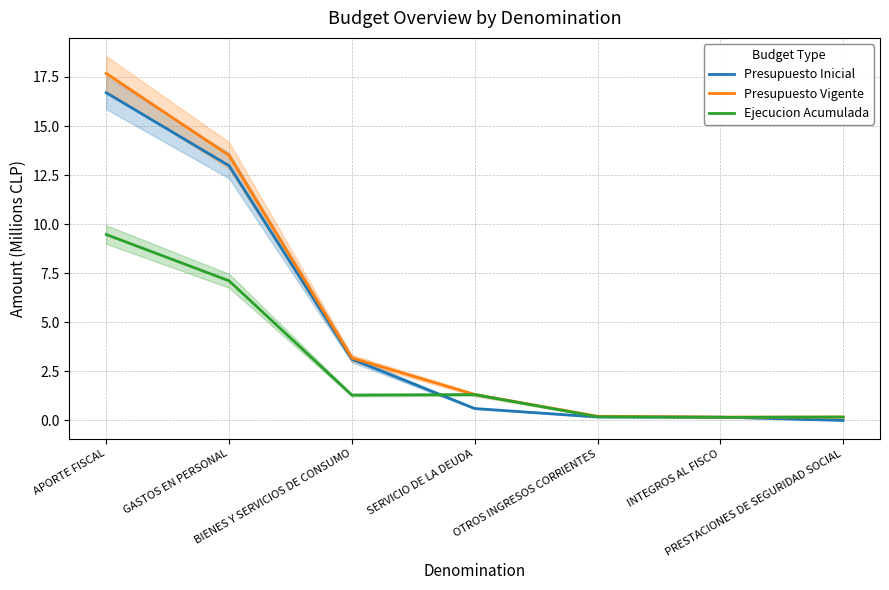

Rank the categories by Presupuesto Inicial value from highest to lowest.

APORTE FISCAL, GASTOS EN PERSONAL, BIENES Y SERVICIOS DE CONSUMO, SERVICIO DE LA DEUDA, OTROS INGRESOS CORRIENTES, INTEGROS AL FISCO, PRESTACIONES DE SEGURIDAD SOCIAL